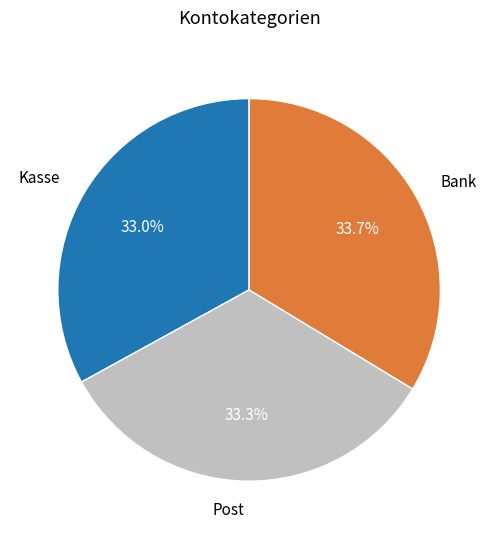

What percentage is the Kasse slice, to the nearest percent?

33%